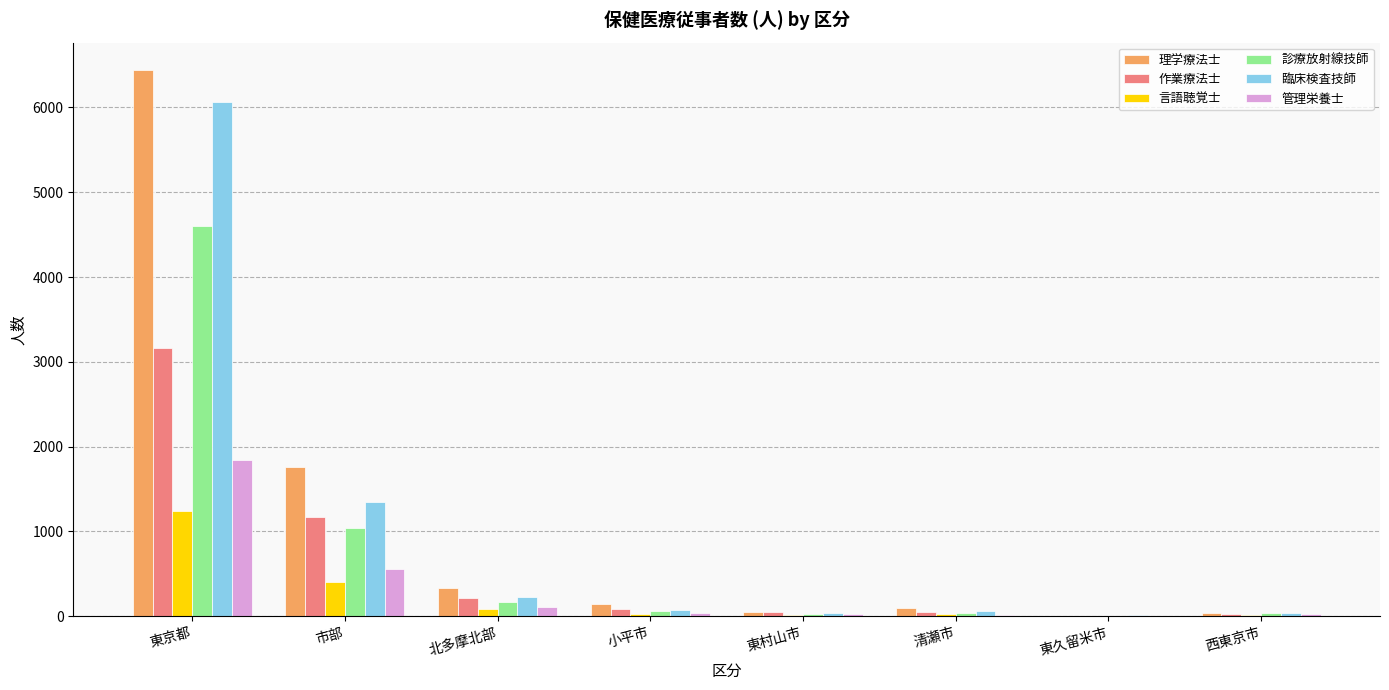

What is the sum of the 作業療法士 values at 東京都 and 北多摩北部?

3378.2